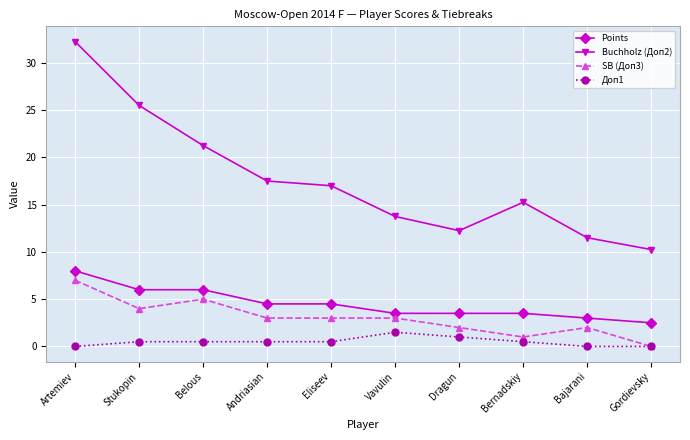

True or false: Buchholz (Доп2) has a value of 19.5 at Vavulin.

False